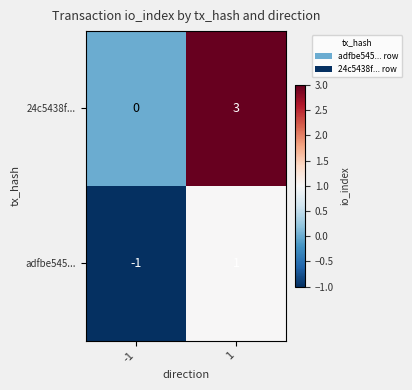

List the series in order of their overall mean, lowest first.

adfbe545..., 24c5438f...